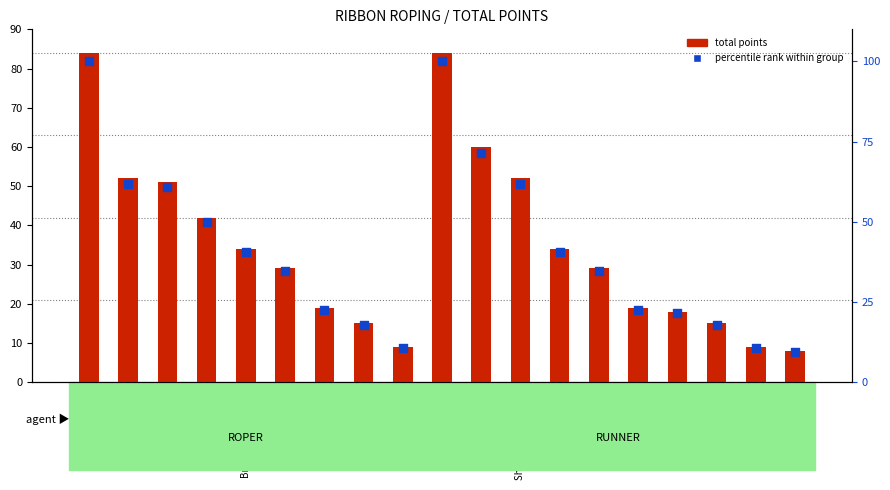

Between Izzie Bone and Macie Alliston, which is larger?

Macie Alliston